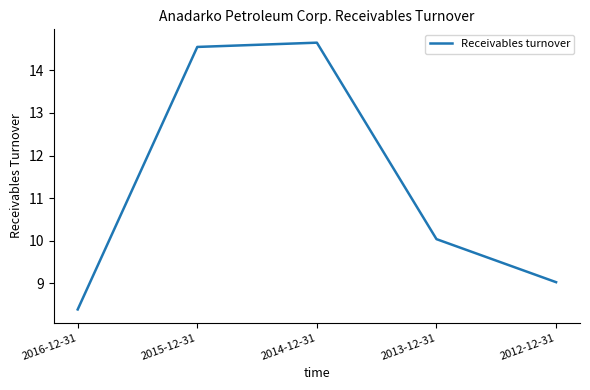

Which label corresponds to the smallest value in the chart?

2016-12-31